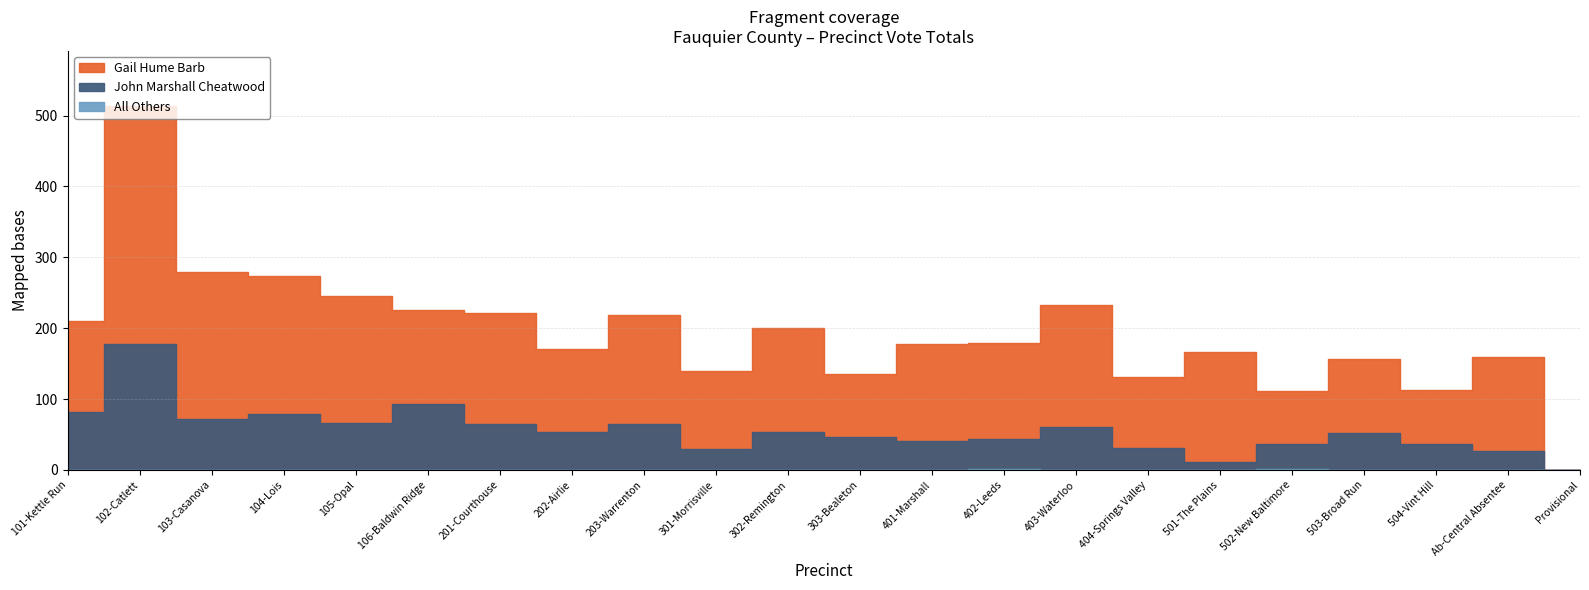

What is the total value across all series at 501-The Plains?

166